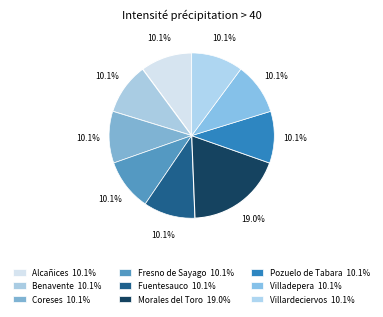

What is the smallest slice in the pie chart?

Alcañices